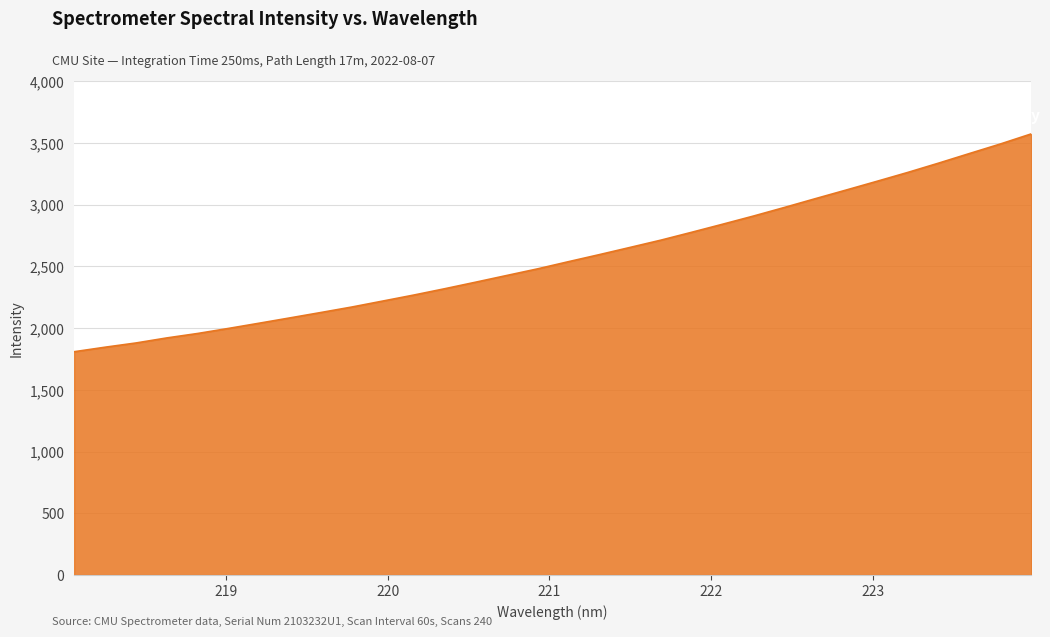

How many series are shown in this chart?

1